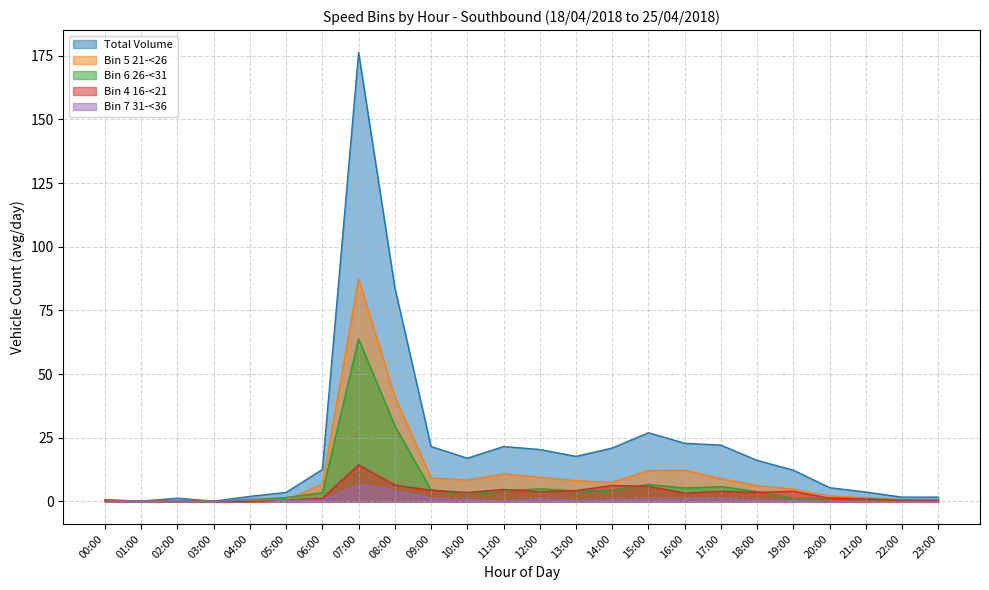

In Bin 6 26-<31, how many points are lower than both neighbors (excluding endpoints)?

5